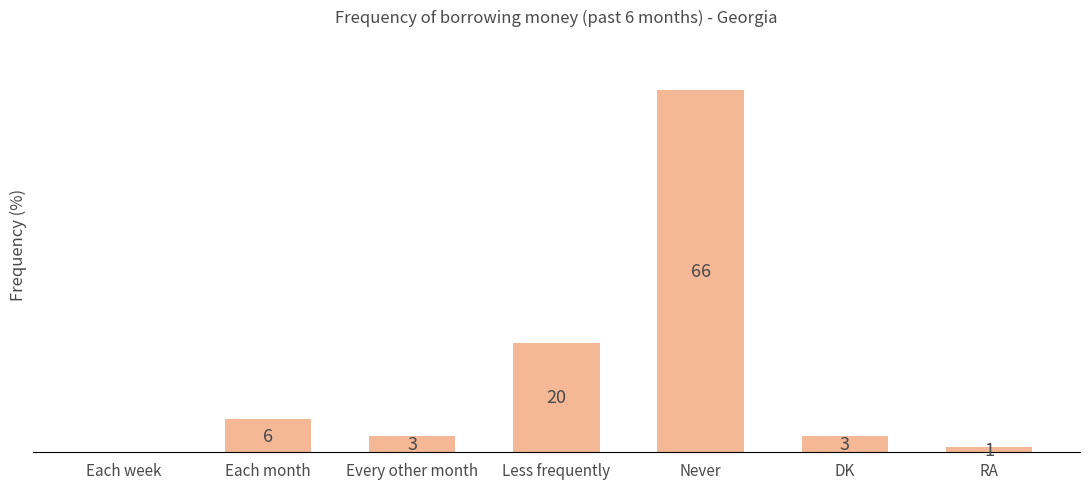

Which has a higher value, DK or Less frequently?

Less frequently